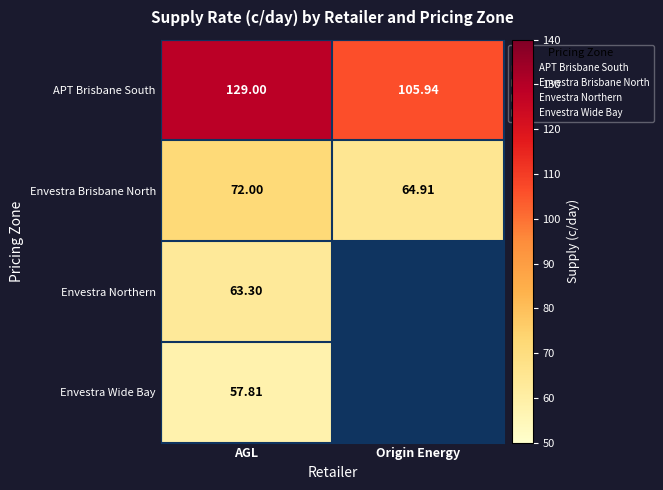

Rank the categories by APT Brisbane South value from lowest to highest.

Origin Energy, AGL